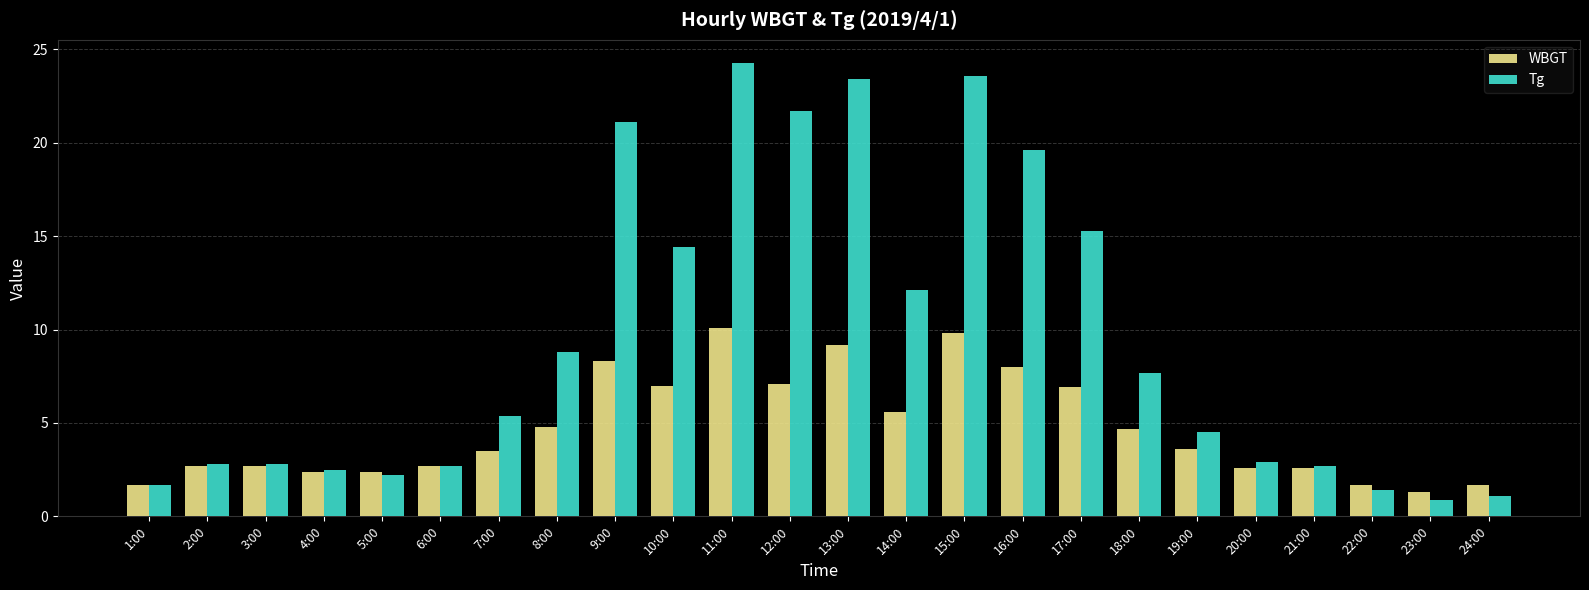

At 17:00, list the series in order from largest to smallest.

Tg, WBGT